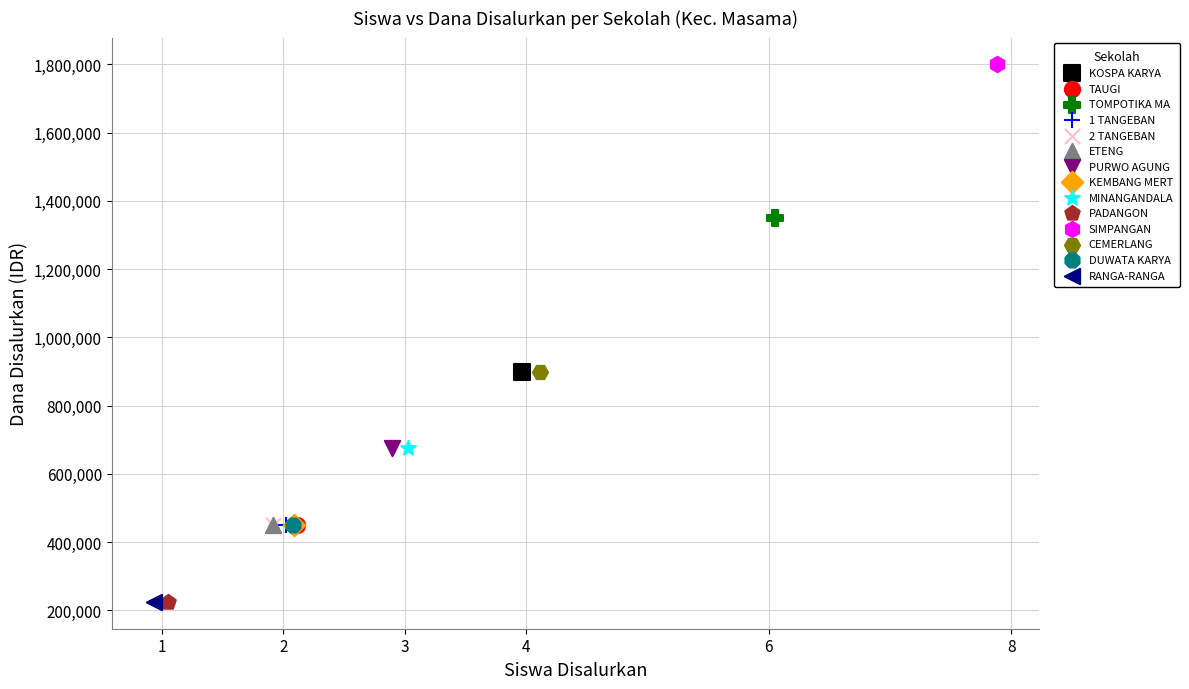

Which series reaches the maximum Y coordinate?

SIMPANGAN